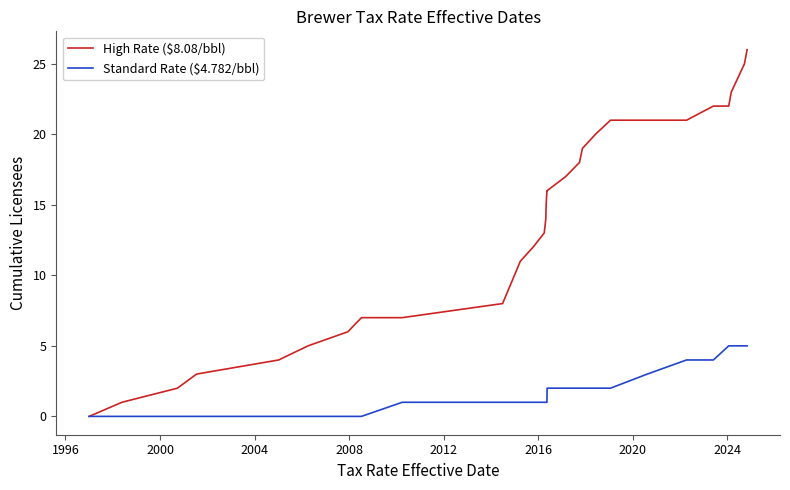

Which series has the largest range (max minus min)?

High Rate ($8.08/bbl)